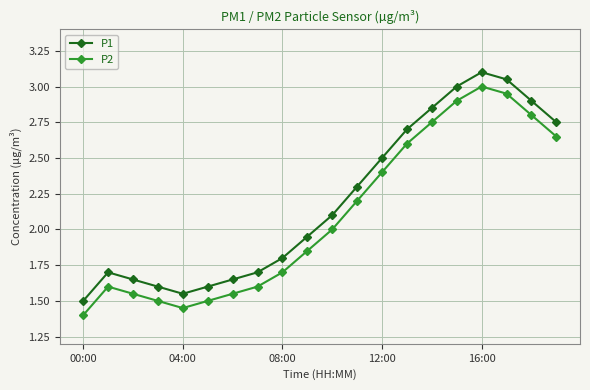

What is the value of the P2 point at the 4th from the left?

1.5